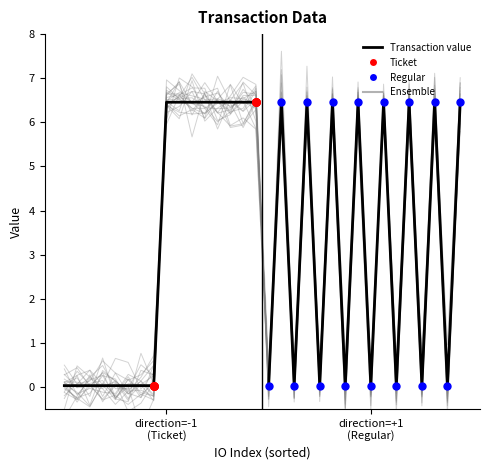

What is the change in value from 7 to 10?

+6.4